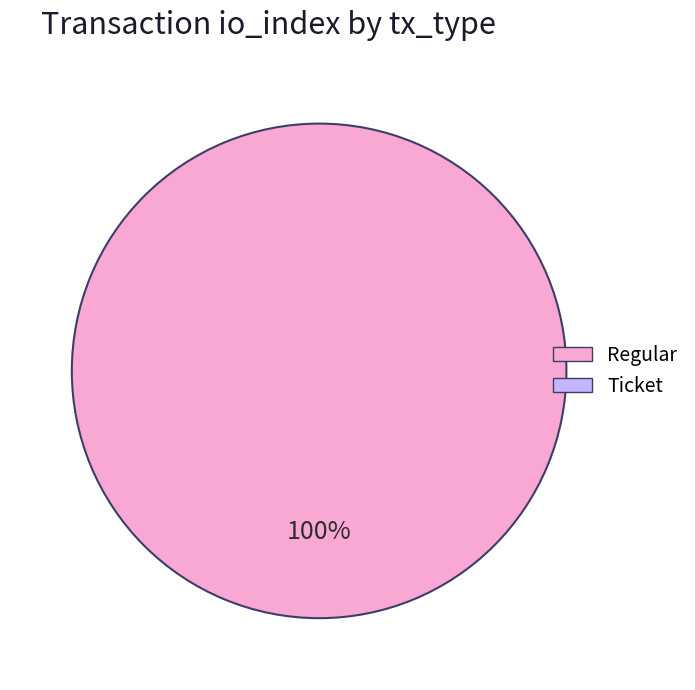

Is it true that Ticket is 14% of the pie?

False